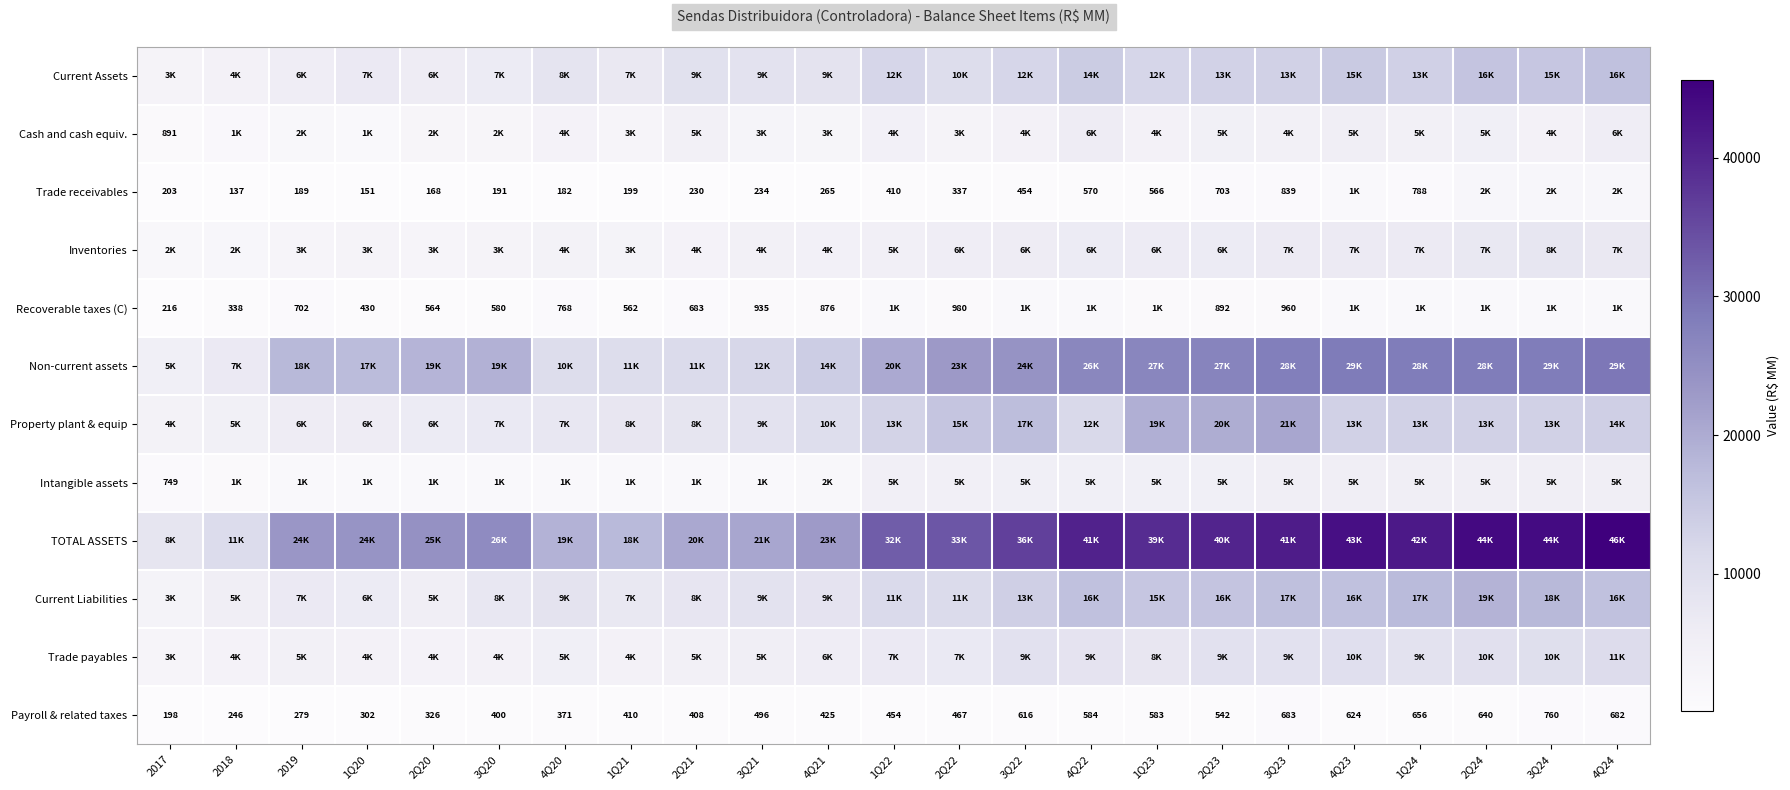

How many categories are shown in the chart?

23